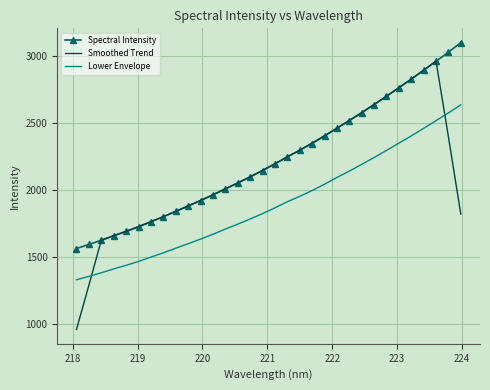

What is the minimum value shown in the chart?

955.4